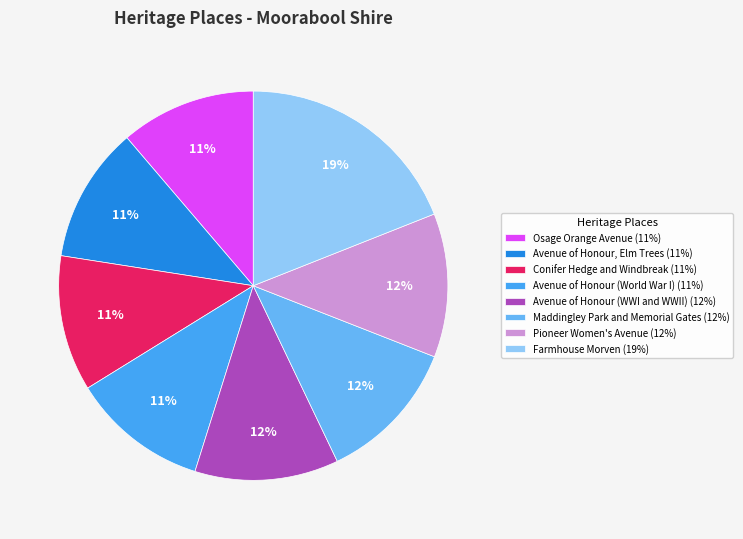

To the nearest percent, what is the combined percentage of Pioneer Women's Avenue and Avenue of Honour (WWI and WWII)?

24%